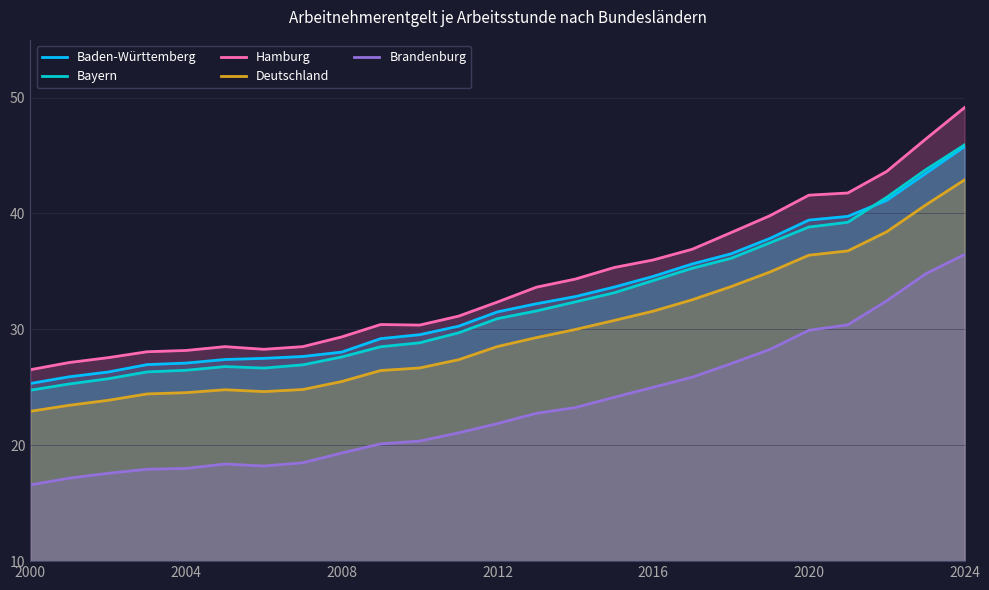

True or false: Deutschland and Baden-Württemberg cross at least once.

False